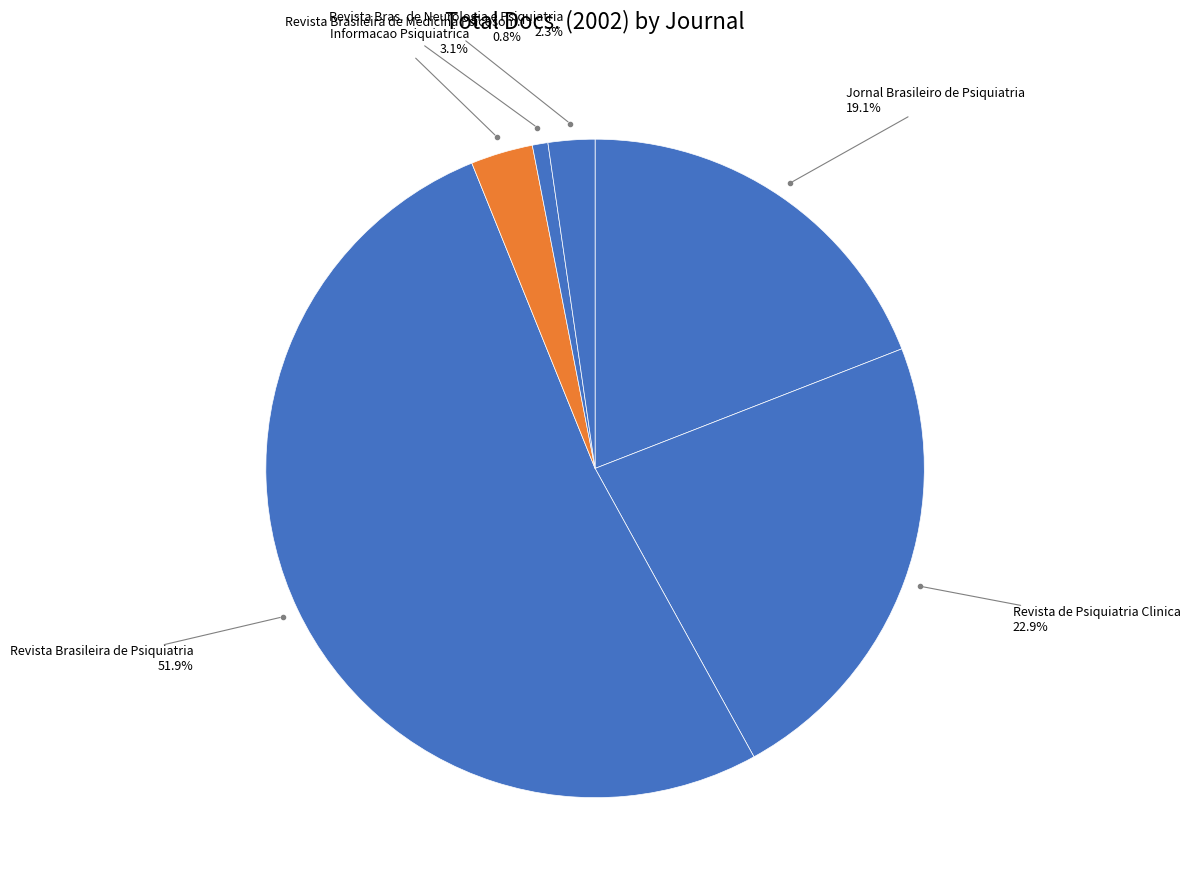

How many slices are in this pie chart?

6